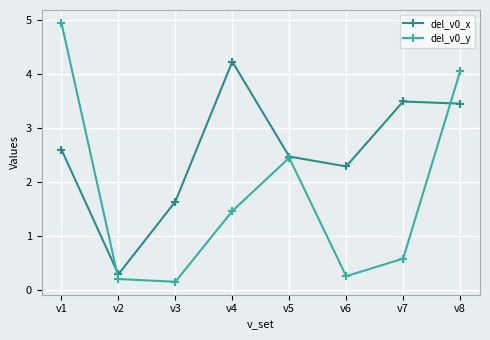

Where is del_v0_x nearest to the value 2?

v6